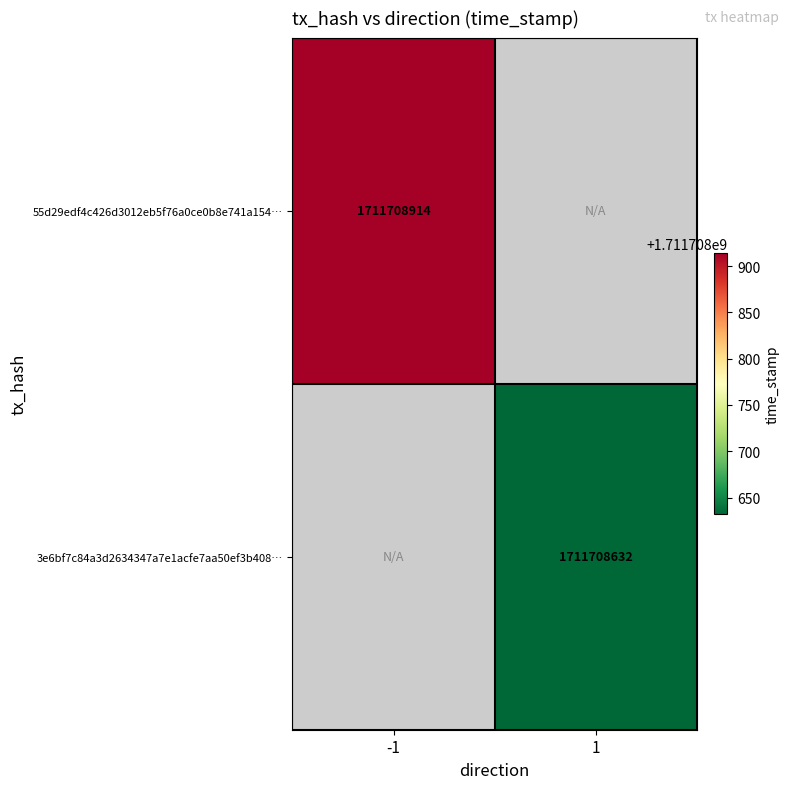

List the series in order of their overall mean, lowest first.

3e6bf7c84a3d2634347a7e1acfe7aa50ef3b408, 55d29edf4c426d3012eb5f76a0ce0b8e741a154